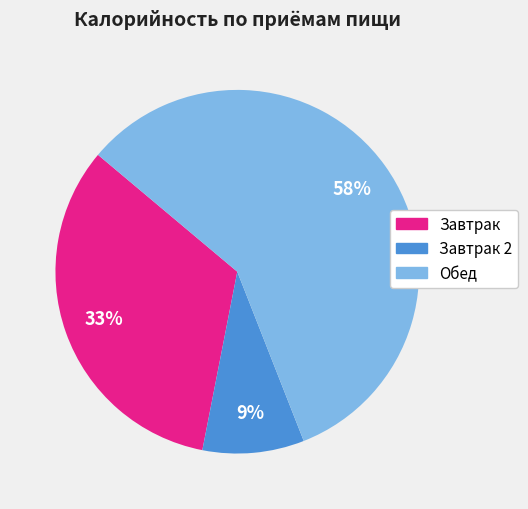

To the nearest percent, what is the difference between the largest and smallest slice percentages?

49%